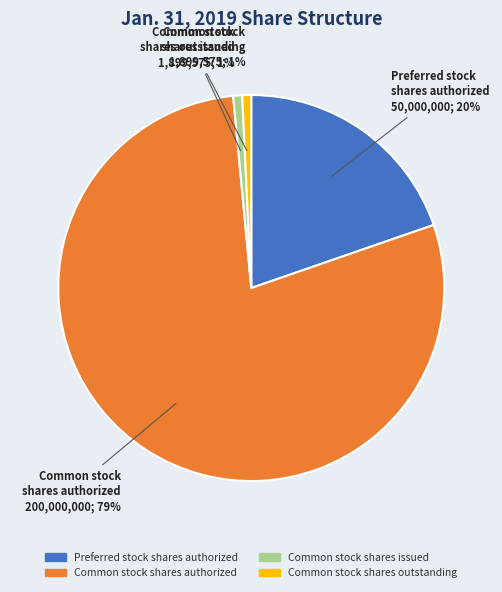

Which has a higher value, Preferred stock shares authorized or Common stock shares authorized?

Common stock shares authorized